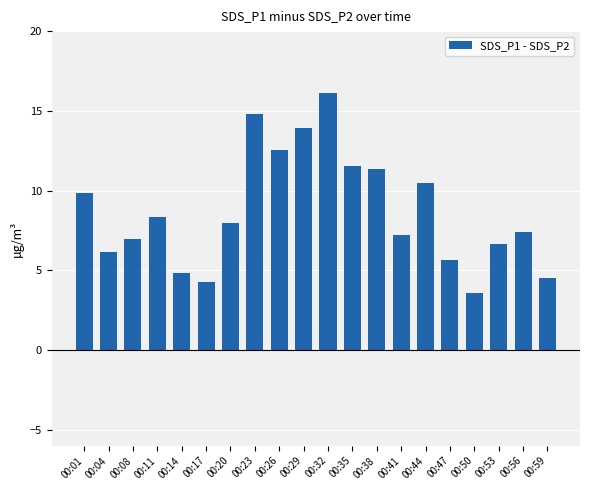

What is the difference between the maximum and minimum values?

12.5